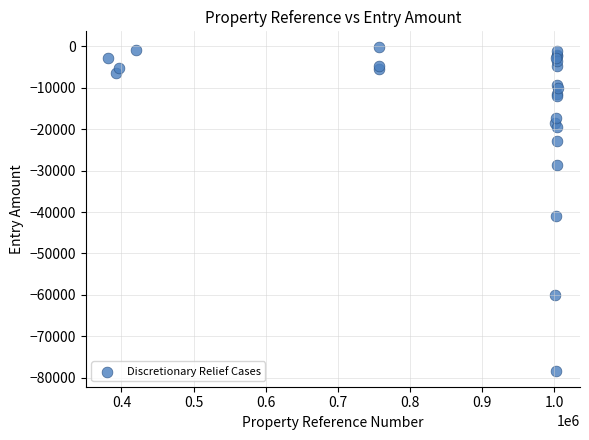

What Y value in the scatter plot is closest to -39283?

-40957.1